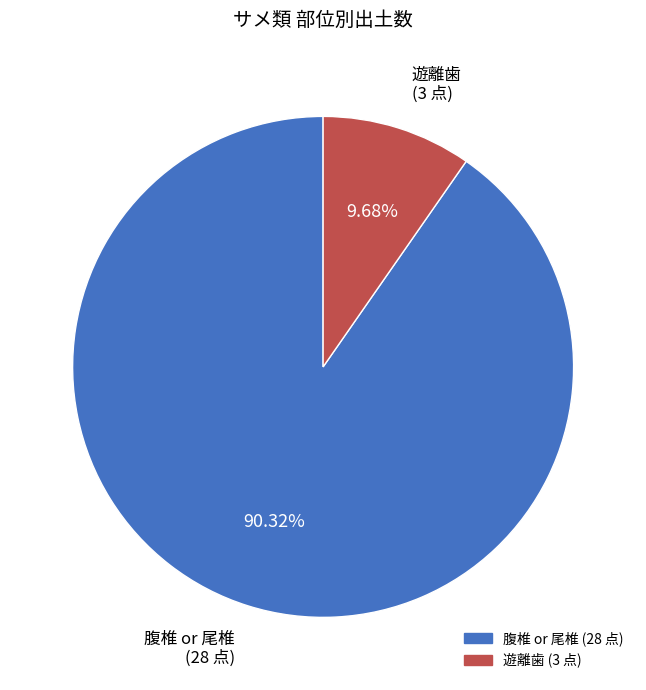

Which has a higher value, 腹椎 or 尾椎 (28 点) or 遊離歯 (3 点)?

腹椎 or 尾椎 (28 点)